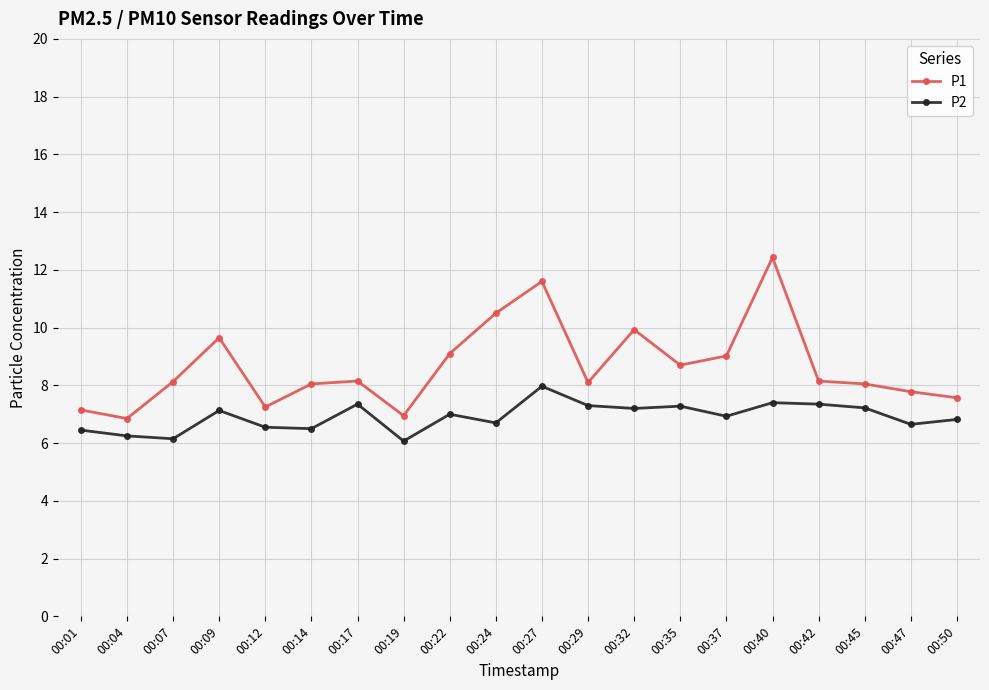

What is the difference between the maximum and second lowest values in the P2 series?

1.8